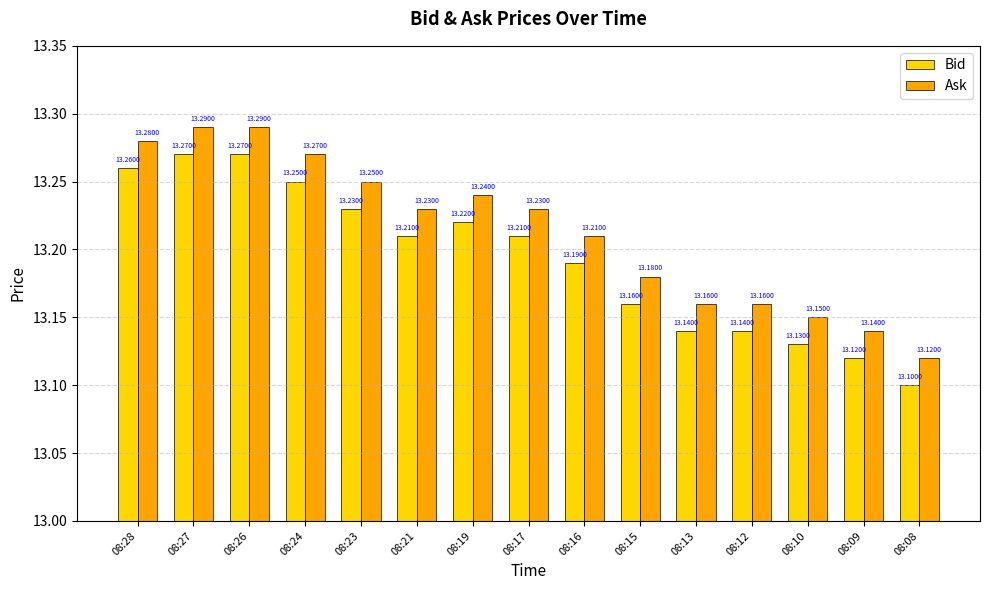

What is the average value of the Ask series?

13.2